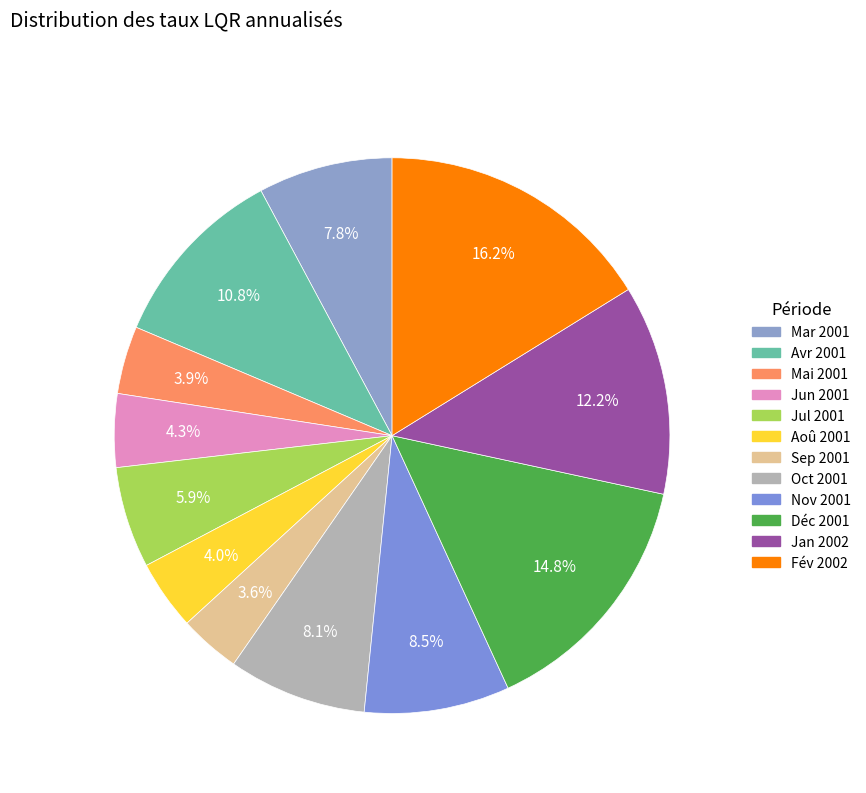

Does Fév 2002 represent more than half of the total?

No